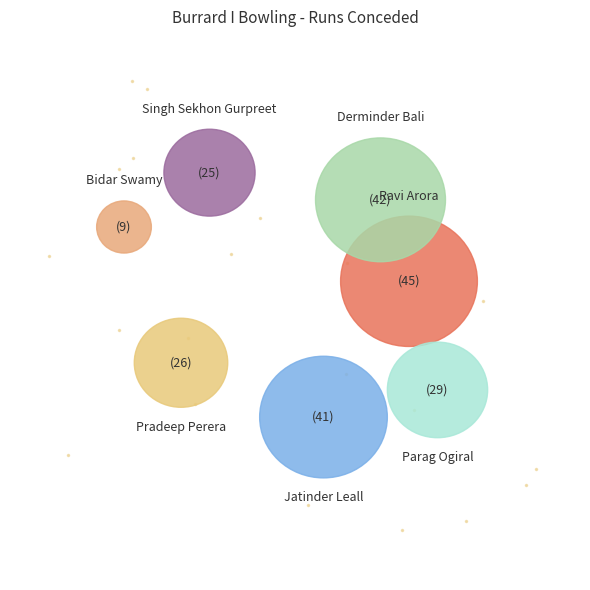

What percentage is the Jatinder Leall slice, to the nearest percent?

19%